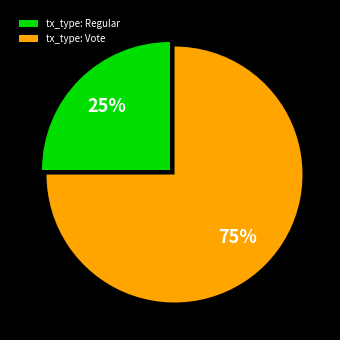

What is the ratio of the value at tx_type: Vote to the value at tx_type: Regular?

3.0